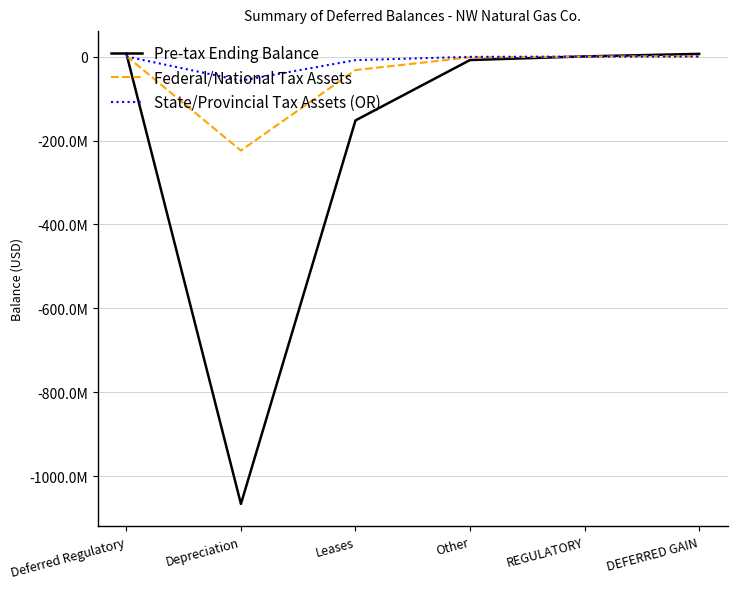

What is the total value across all series at Depreciation?

-1347582119